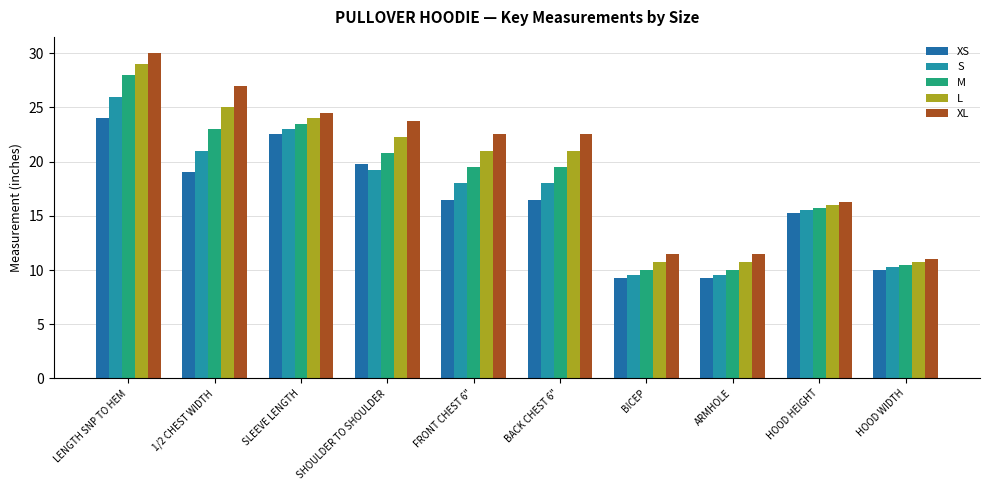

The L series shows 25.0 at 1/2 CHEST WIDTH. True or false?

True